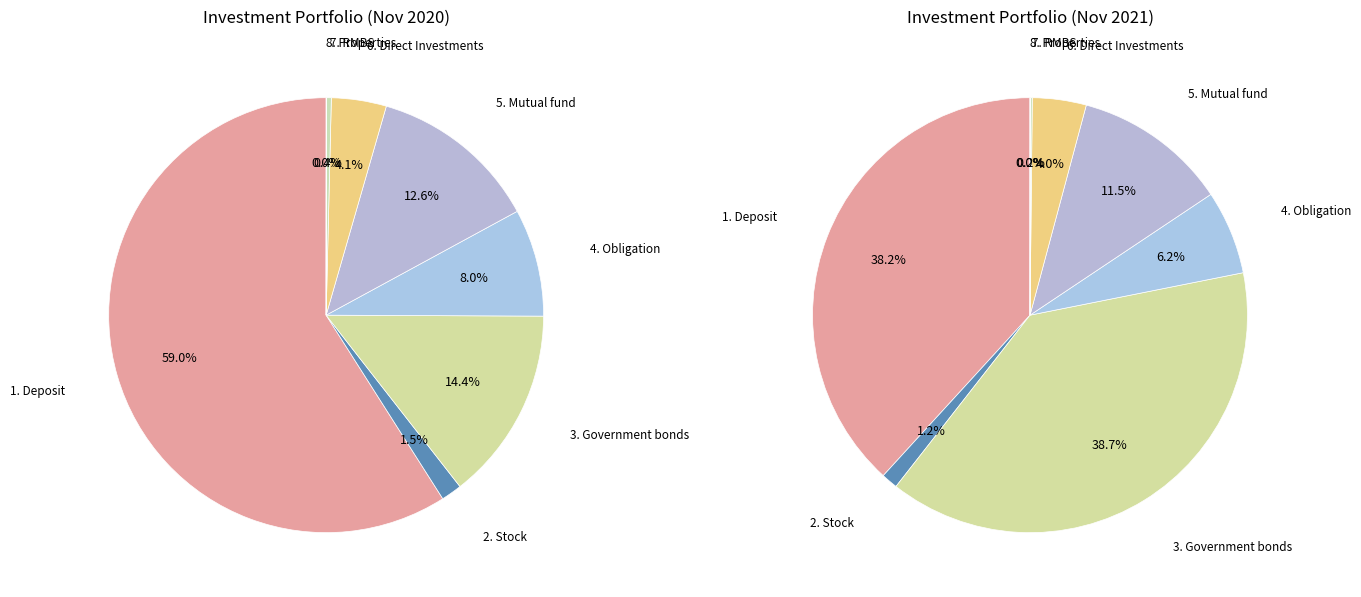

Rank the series by their maximum value, from lowest to highest.

values_2021_11, values_2020_11